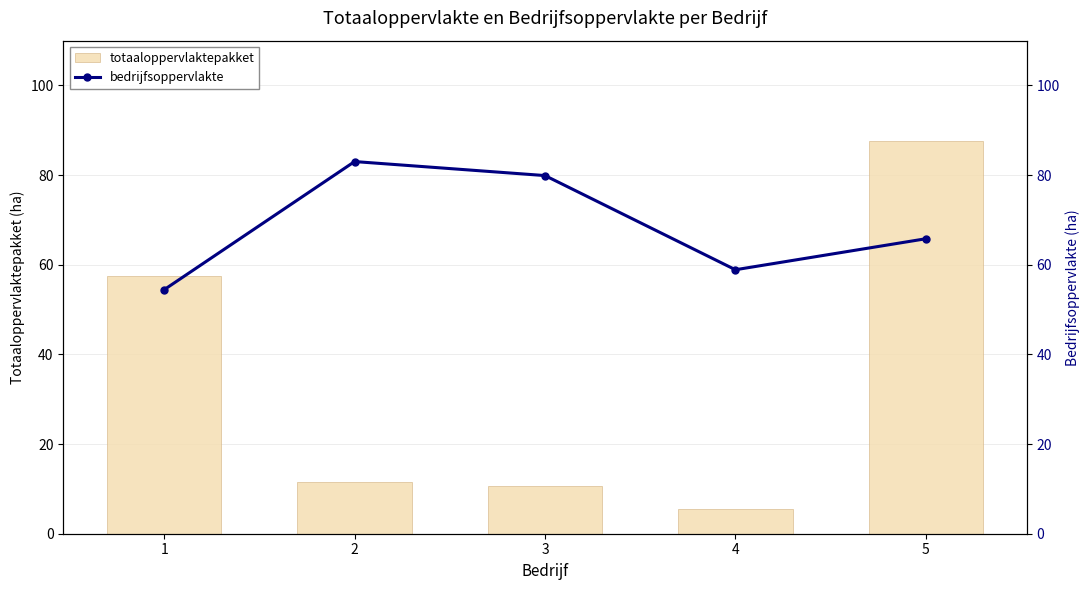

What is the highest value of the bedrijfsoppervlakte series?

83.0